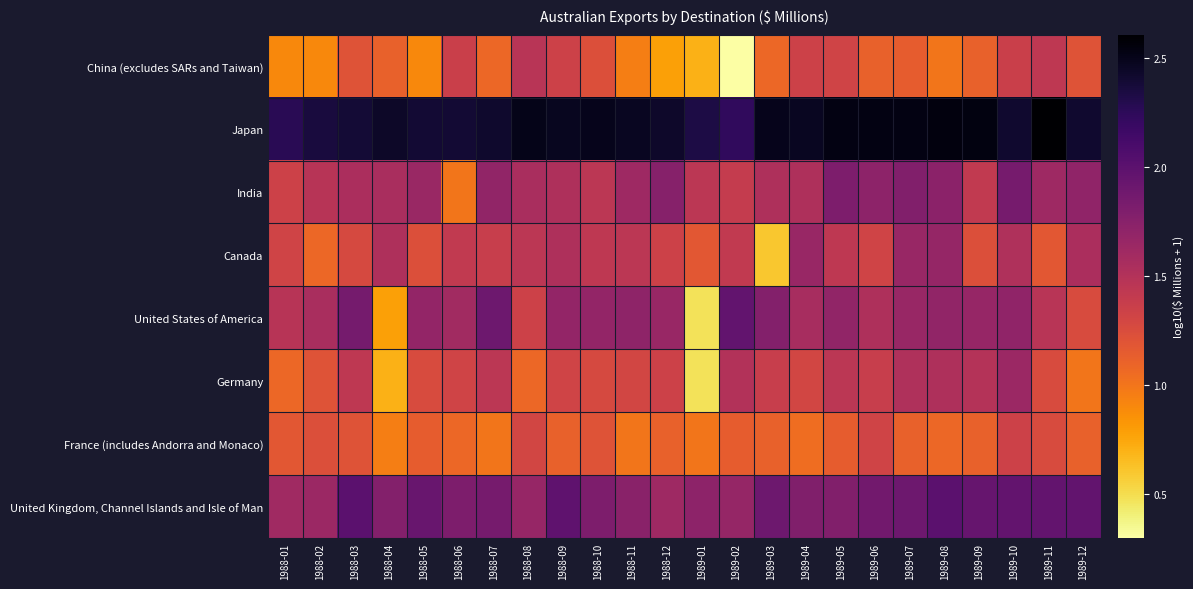

Reading right to left, what are all the values shown in this chart?

China (excludes SARs and Taiwan): 1989-12=1.2	1989-11=1.4	1989-10=1.4	1989-09=1.1	1989-08=1.0	1989-07=1.1	1989-06=1.1	1989-05=1.3	1989-04=1.3	1989-03=1.1	1989-02=0.3	1989-01=0.7	1988-12=0.8	1988-11=1.0	1988-10=1.2	1988-09=1.3	1988-08=1.5	1988-07=1.1	1988-06=1.4	1988-05=0.9	1988-04=1.1	1988-03=1.2	1988-02=0.9	1988-01=0.9
Japan: 1989-12=2.4	1989-11=2.6	1989-10=2.4	1989-09=2.5	1989-08=2.5	1989-07=2.5	1989-06=2.5	1989-05=2.5	1989-04=2.5	1989-03=2.5	1989-02=2.2	1989-01=2.3	1988-12=2.4	1988-11=2.5	1988-10=2.5	1988-09=2.5	1988-08=2.5	1988-07=2.4	1988-06=2.4	1988-05=2.4	1988-04=2.4	1988-03=2.4	1988-02=2.4	1988-01=2.3
India: 1989-12=1.7	1989-11=1.6	1989-10=1.8	1989-09=1.4	1989-08=1.7	1989-07=1.8	1989-06=1.7	1989-05=1.8	1989-04=1.5	1989-03=1.5	1989-02=1.4	1989-01=1.4	1988-12=1.8	1988-11=1.6	1988-10=1.4	1988-09=1.5	1988-08=1.6	1988-07=1.7	1988-06=1.0	1988-05=1.6	1988-04=1.6	1988-03=1.5	1988-02=1.5	1988-01=1.3
Canada: 1989-12=1.5	1989-11=1.2	1989-10=1.5	1989-09=1.2	1989-08=1.7	1989-07=1.7	1989-06=1.3	1989-05=1.4	1989-04=1.7	1989-03=0.6	1989-02=1.4	1989-01=1.2	1988-12=1.3	1988-11=1.4	1988-10=1.4	1988-09=1.5	1988-08=1.4	1988-07=1.4	1988-06=1.4	1988-05=1.2	1988-04=1.5	1988-03=1.3	1988-02=1.1	1988-01=1.3
United States of America: 1989-12=1.3	1989-11=1.5	1989-10=1.7	1989-09=1.7	1989-08=1.7	1989-07=1.7	1989-06=1.5	1989-05=1.7	1989-04=1.6	1989-03=1.8	1989-02=2.0	1989-01=0.5	1988-12=1.7	1988-11=1.7	1988-10=1.7	1988-09=1.7	1988-08=1.3	1988-07=1.9	1988-06=1.6	1988-05=1.7	1988-04=0.8	1988-03=1.9	1988-02=1.6	1988-01=1.5
Germany: 1989-12=1.0	1989-11=1.3	1989-10=1.6	1989-09=1.5	1989-08=1.5	1989-07=1.5	1989-06=1.4	1989-05=1.4	1989-04=1.3	1989-03=1.4	1989-02=1.5	1989-01=0.5	1988-12=1.3	1988-11=1.3	1988-10=1.3	1988-09=1.3	1988-08=1.1	1988-07=1.4	1988-06=1.3	1988-05=1.3	1988-04=0.7	1988-03=1.4	1988-02=1.2	1988-01=1.1
France (includes Andorra and Monaco): 1989-12=1.1	1989-11=1.3	1989-10=1.3	1989-09=1.1	1989-08=1.1	1989-07=1.1	1989-06=1.3	1989-05=1.1	1989-04=1.0	1989-03=1.1	1989-02=1.1	1989-01=1.0	1988-12=1.1	1988-11=1.0	1988-10=1.2	1988-09=1.1	1988-08=1.3	1988-07=1.0	1988-06=1.1	1988-05=1.1	1988-04=1.0	1988-03=1.2	1988-02=1.2	1988-01=1.2
United Kingdom, Channel Islands and Isle of Man: 1989-12=2.0	1989-11=1.9	1989-10=2.0	1989-09=1.9	1989-08=2.0	1989-07=1.9	1989-06=1.9	1989-05=1.8	1989-04=1.8	1989-03=1.9	1989-02=1.7	1989-01=1.7	1988-12=1.6	1988-11=1.7	1988-10=1.8	1988-09=2.0	1988-08=1.7	1988-07=1.8	1988-06=1.8	1988-05=1.9	1988-04=1.8	1988-03=2.0	1988-02=1.6	1988-01=1.6